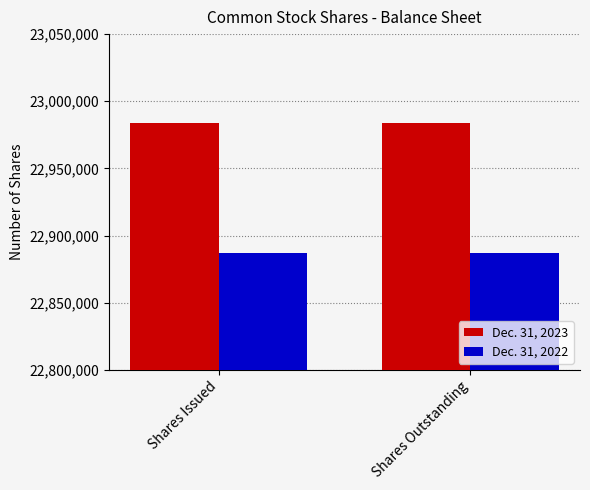

How many bars are there in each group?

2